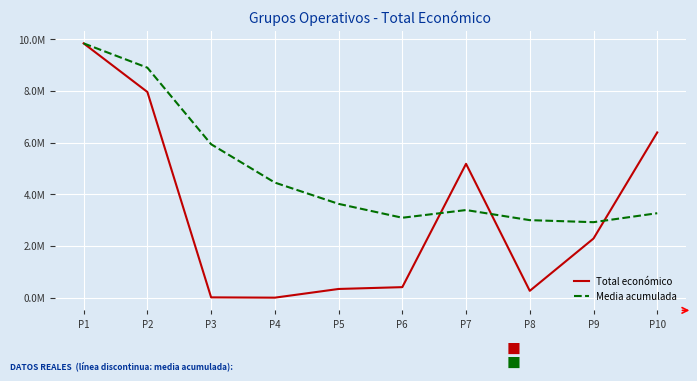

What are all the series names shown in the legend?

Total económico, Media acumulada